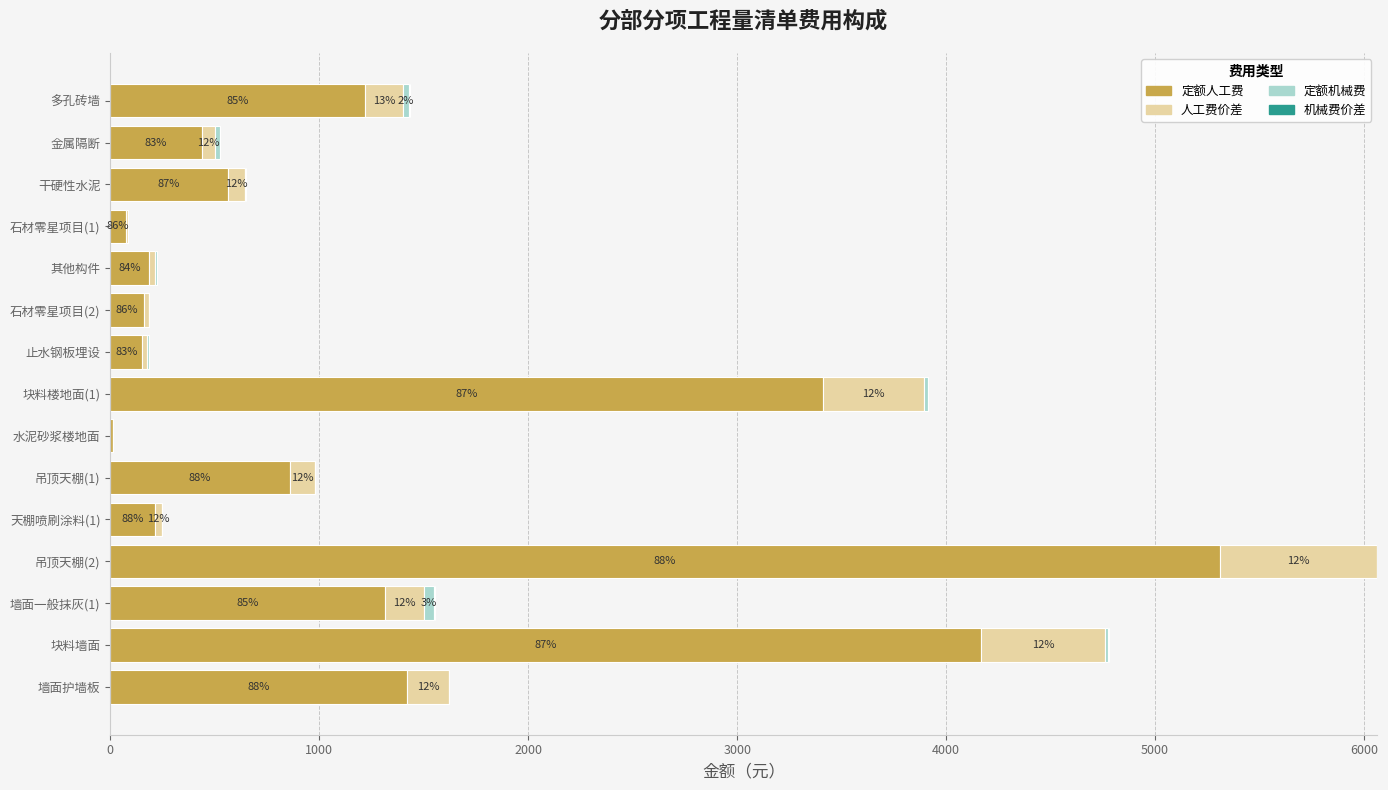

The value of 定额人工费 at 块料墙面 is 4169.1. True or false?

True